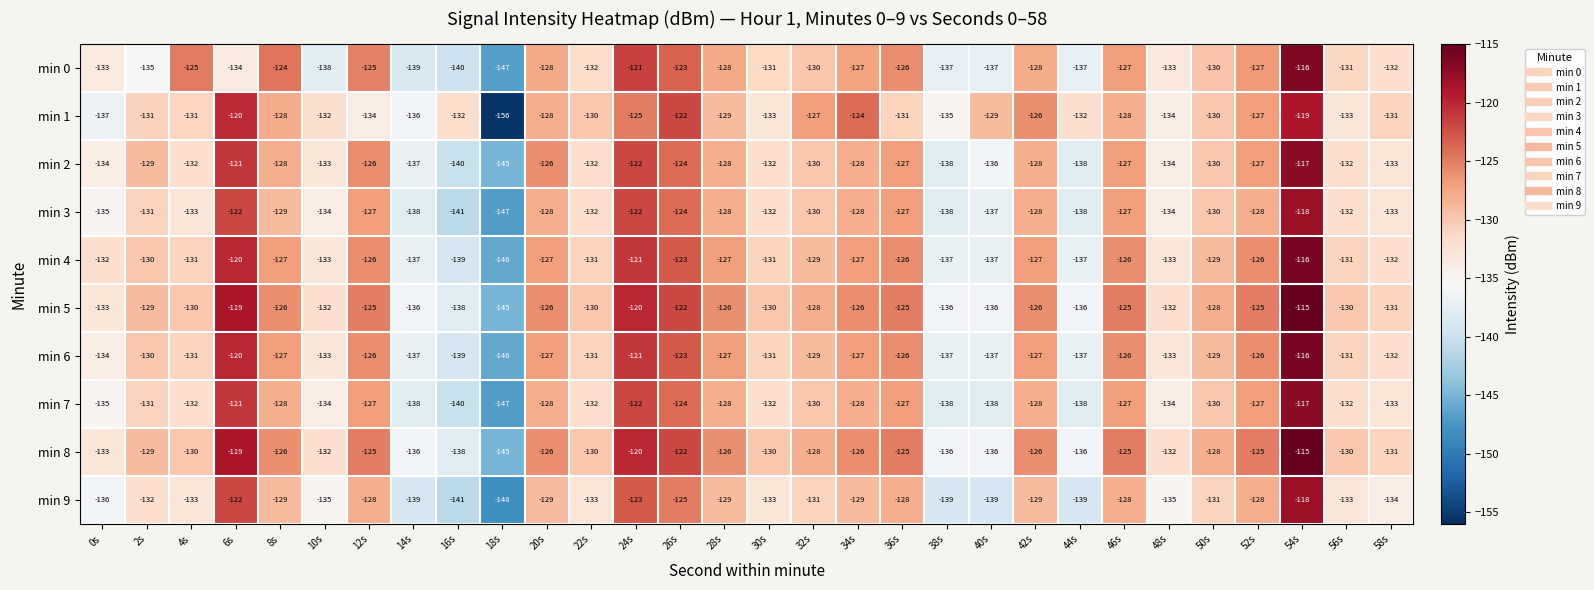

Which category has the lowest value in the min 4 series?

18s